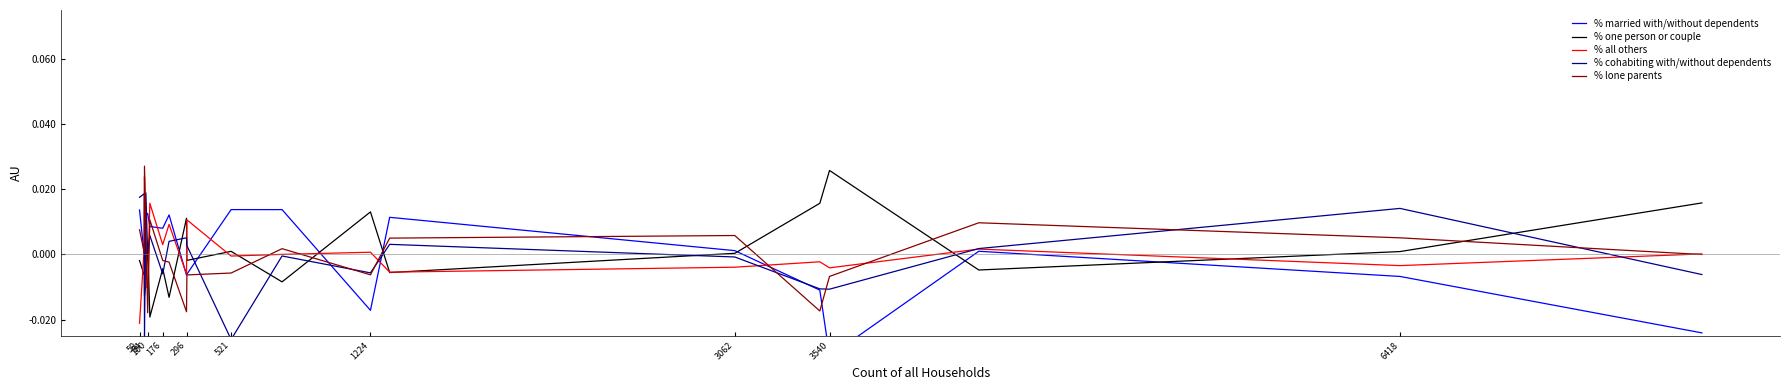

At which label does % married with/without dependents first exceed 0?

59